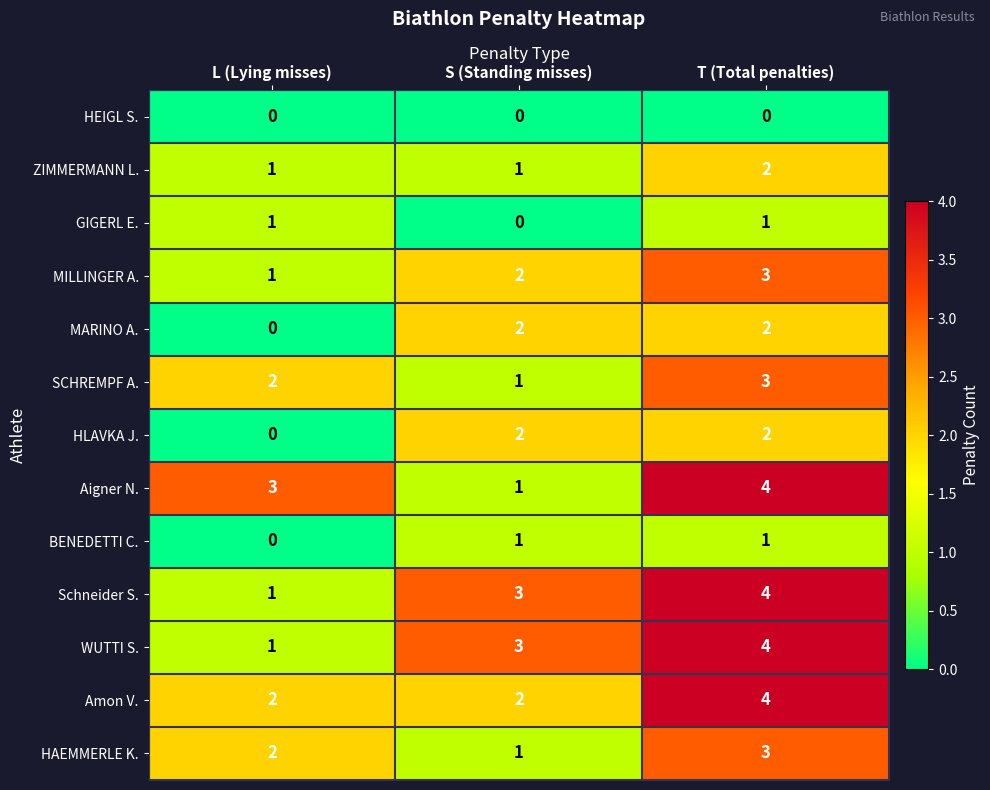

What is the average value of the Amon V. series?

3